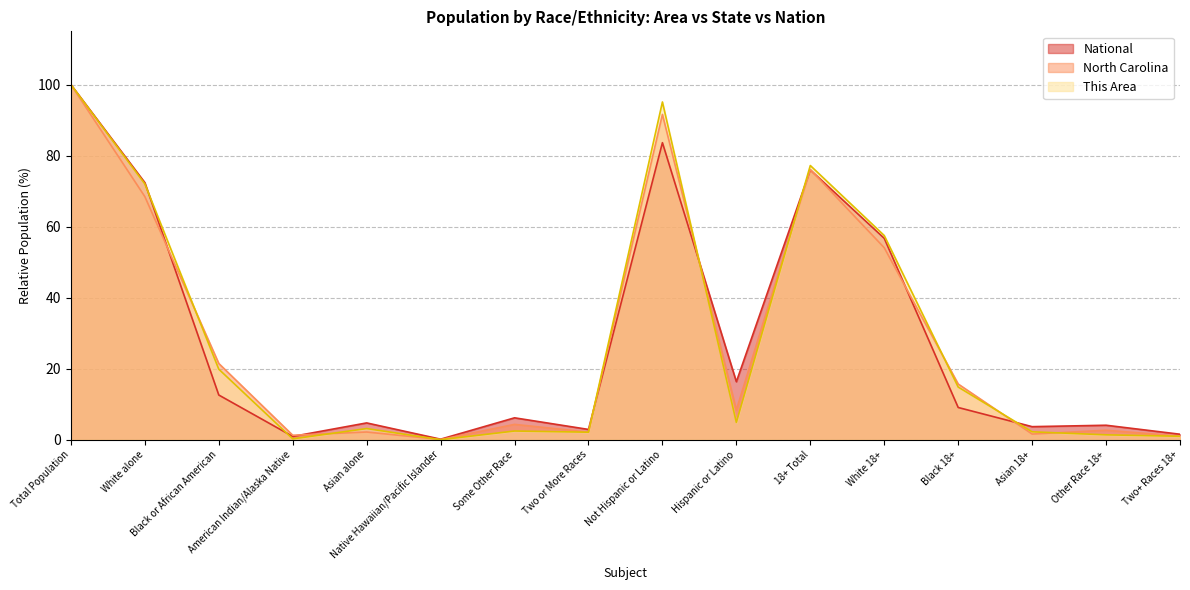

What is the label of the 12th point from the right?

Asian alone